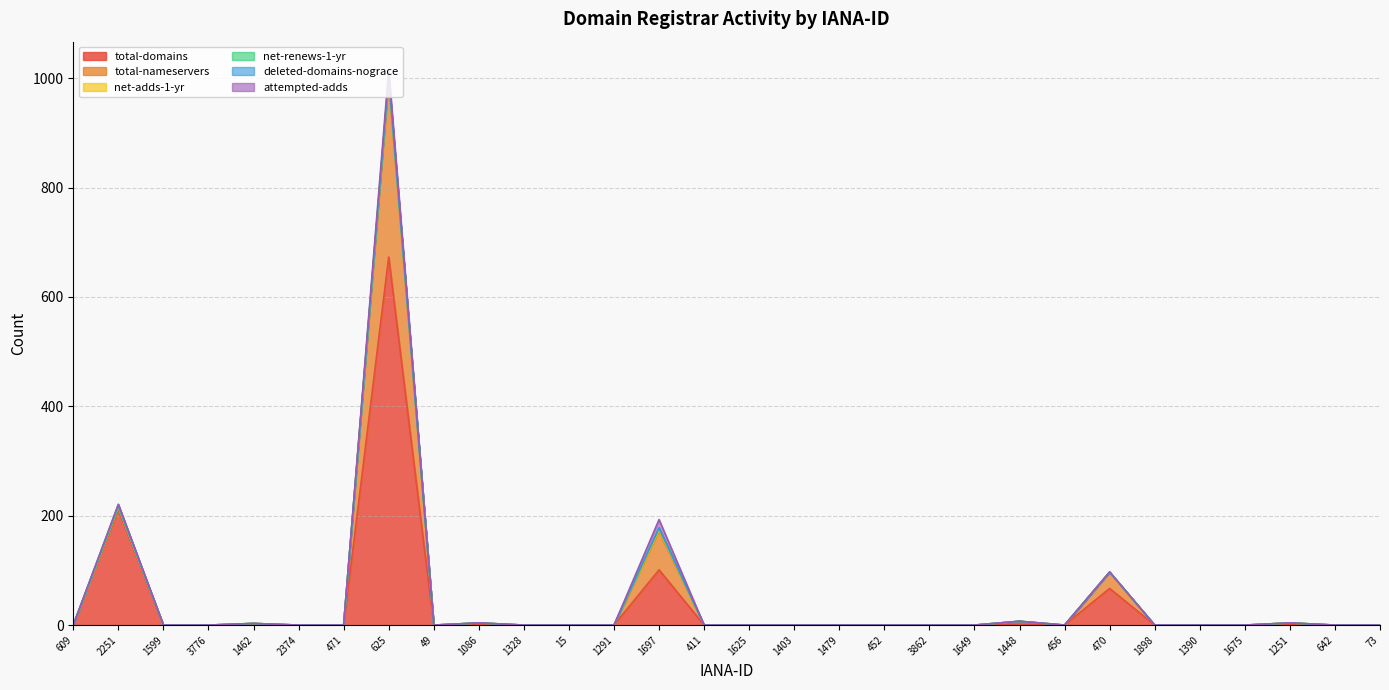

What are all the series names shown in the legend?

total-domains, total-nameservers, net-adds-1-yr, net-renews-1-yr, deleted-domains-nograce, attempted-adds